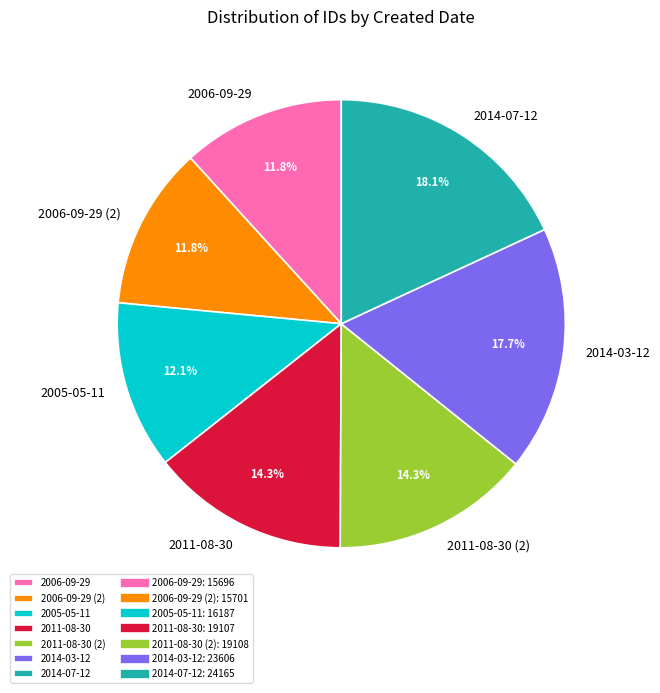

Is the sum of 2006-09-29 and 2011-08-30 greater than half?

No